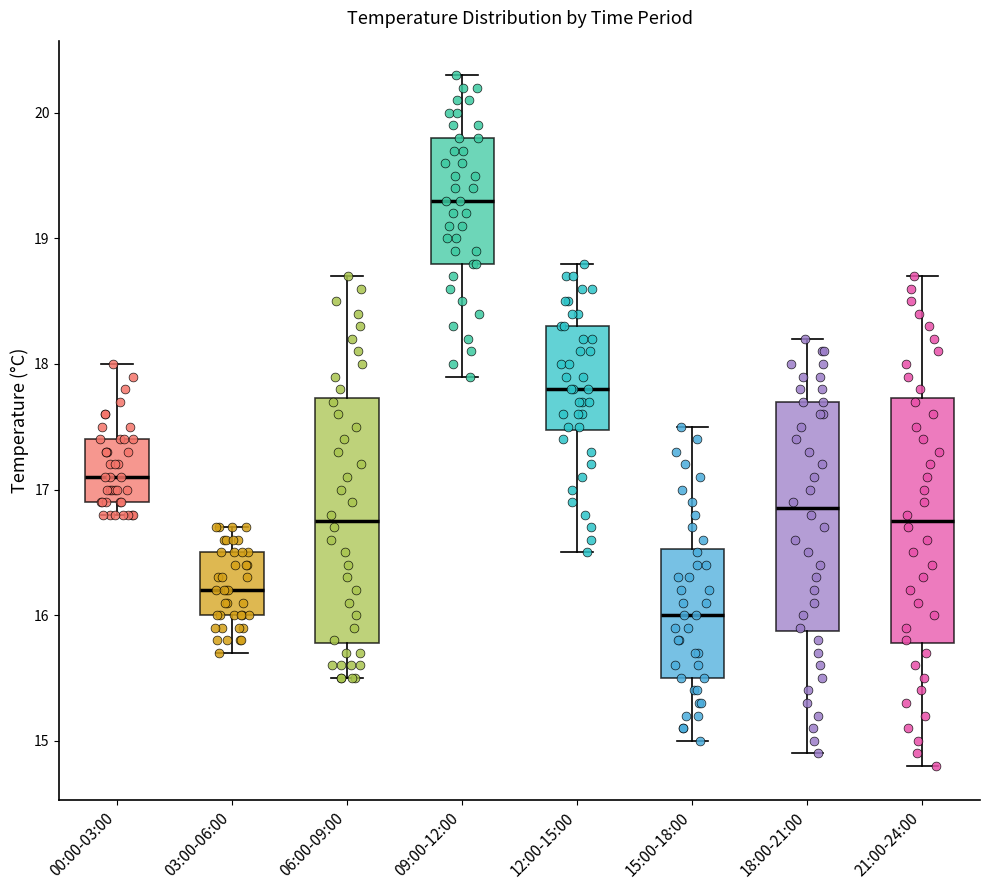

Reading left to right, transcribe this box plot: for each box, give where its median line is, the range the box spans, and where its two whiskers end, as read against the y-axis. The values are not printed on the chart, so give them approximately, as read against the axis.

00:00-03:00: median 17.1, box 16.9 to 17.4, whiskers 16.8 to 18.0
03:00-06:00: median 16.2, box 16.0 to 16.5, whiskers 15.7 to 16.7
06:00-09:00: median 16.8, box 15.8 to 17.7, whiskers 15.5 to 18.7
09:00-12:00: median 19.3, box 18.8 to 19.8, whiskers 17.9 to 20.3
12:00-15:00: median 17.8, box 17.5 to 18.3, whiskers 16.5 to 18.8
15:00-18:00: median 16.0, box 15.5 to 16.5, whiskers 15.0 to 17.5
18:00-21:00: median 16.9, box 15.9 to 17.7, whiskers 14.9 to 18.2
21:00-24:00: median 16.8, box 15.8 to 17.7, whiskers 14.8 to 18.7